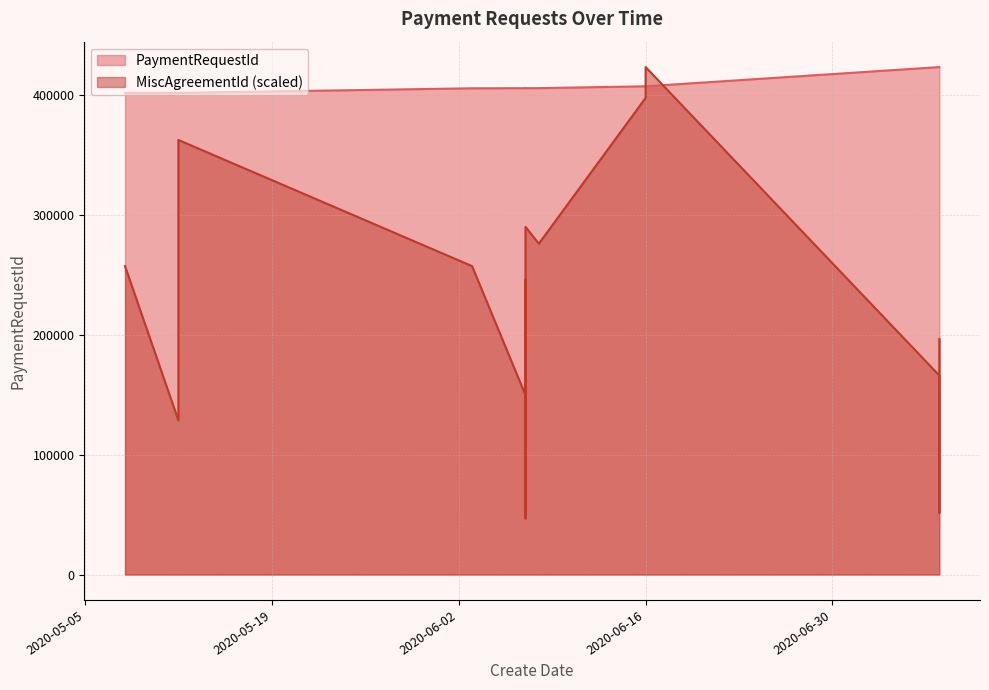

Is the value of MiscAgreementId at 2020-06-07 greater than the value of PaymentRequestId at 2020-06-07?

No